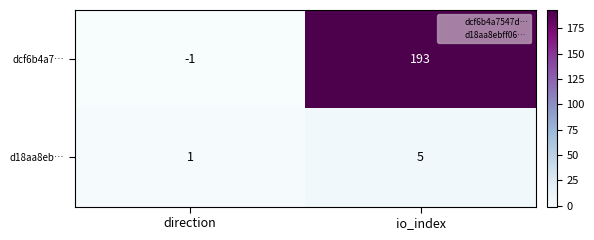

At which category is the sum across all series the highest?

io_index